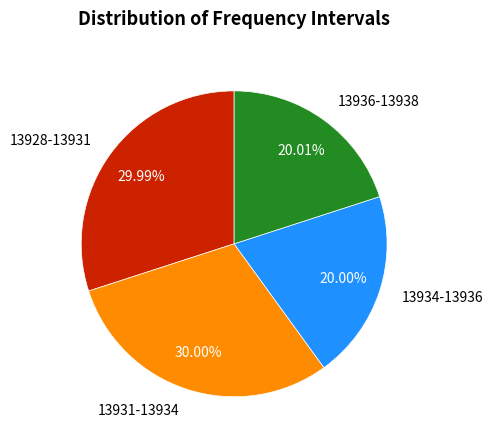

Does any single category account for the majority?

No